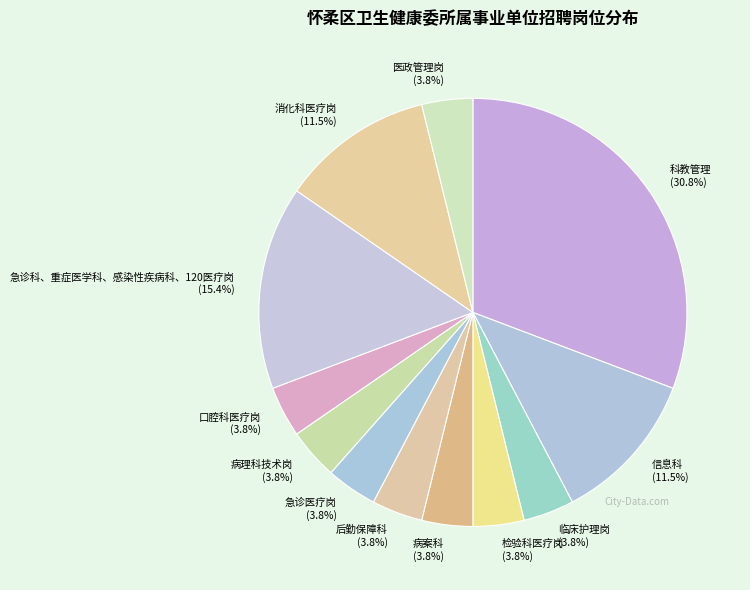

Does any single category account for the majority?

No